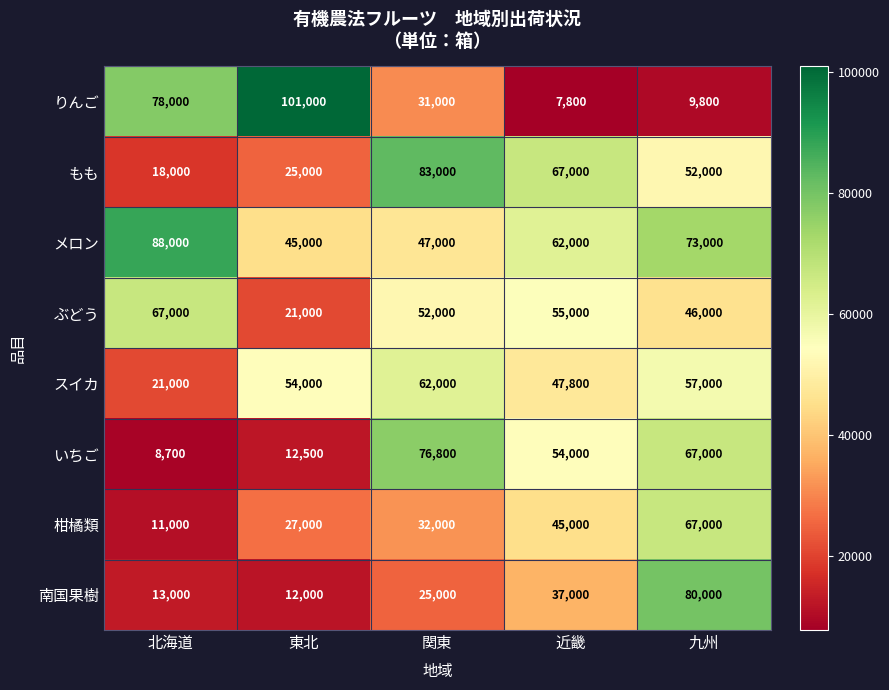

List the labels in order of いちご value, largest first.

関東, 九州, 近畿, 東北, 北海道